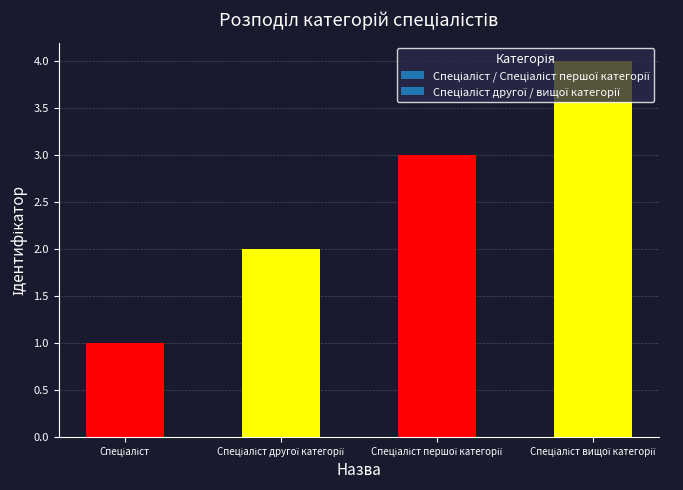

What is the greatest value displayed?

4